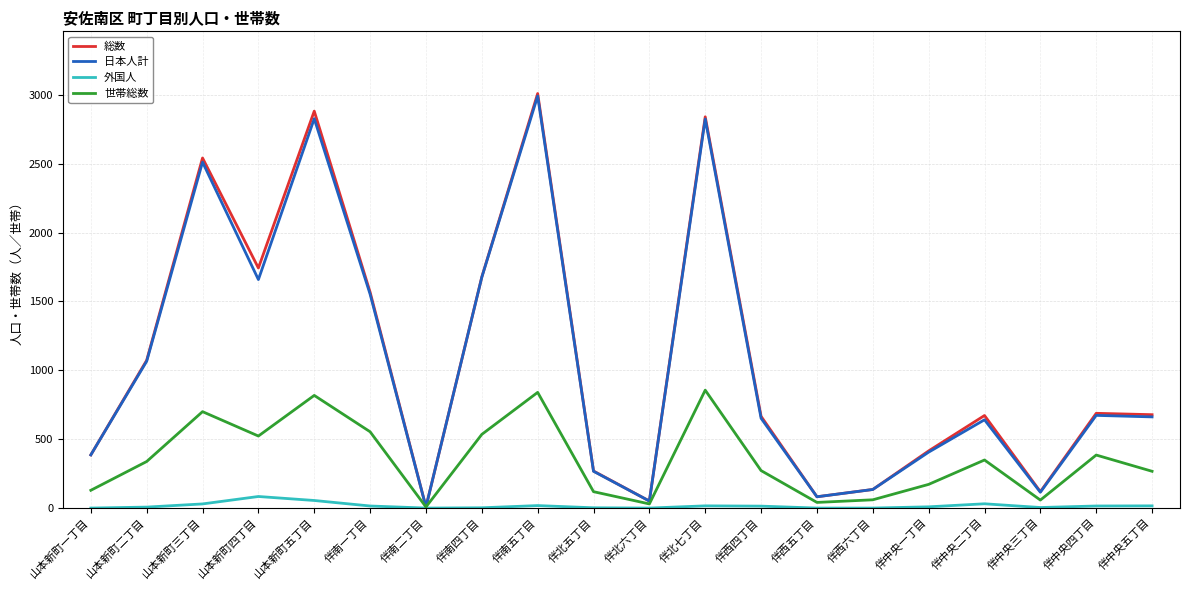

What are all the series names shown in the legend?

総数, 日本人計, 外国人, 世帯総数